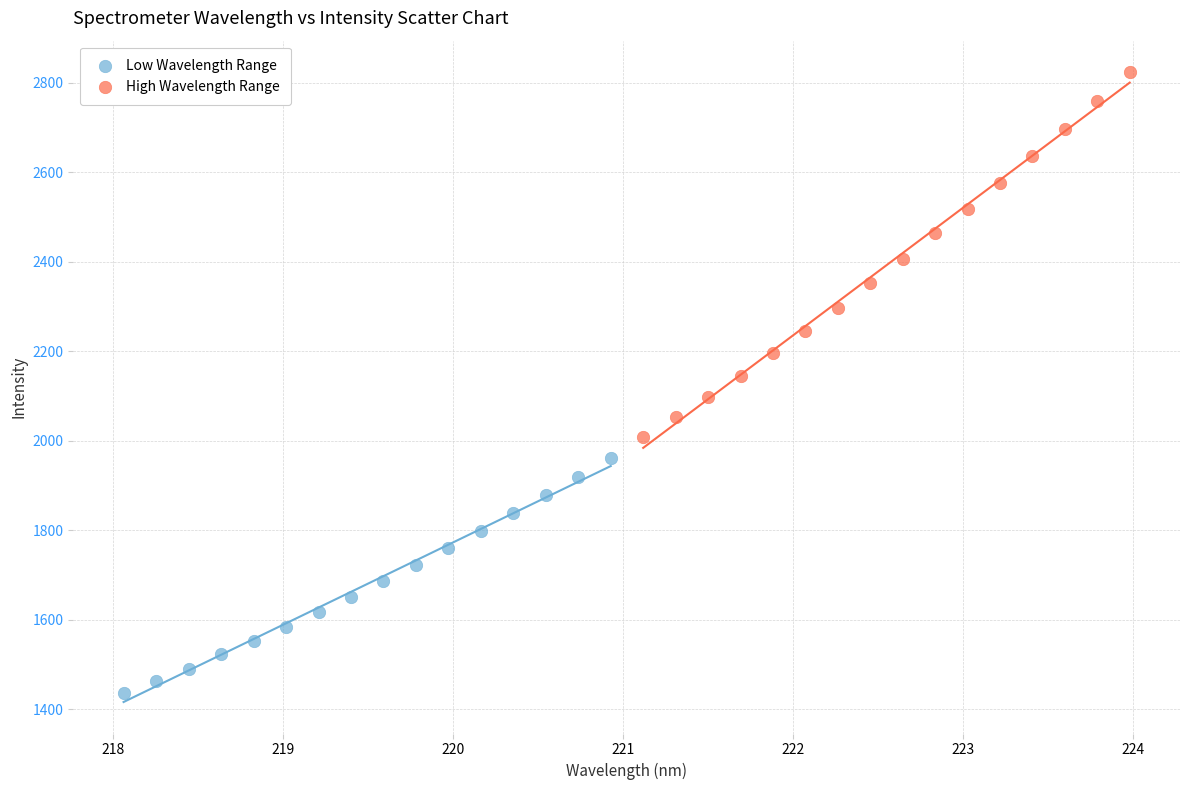

Which series has the largest Y range (max minus min)?

High Wavelength Range